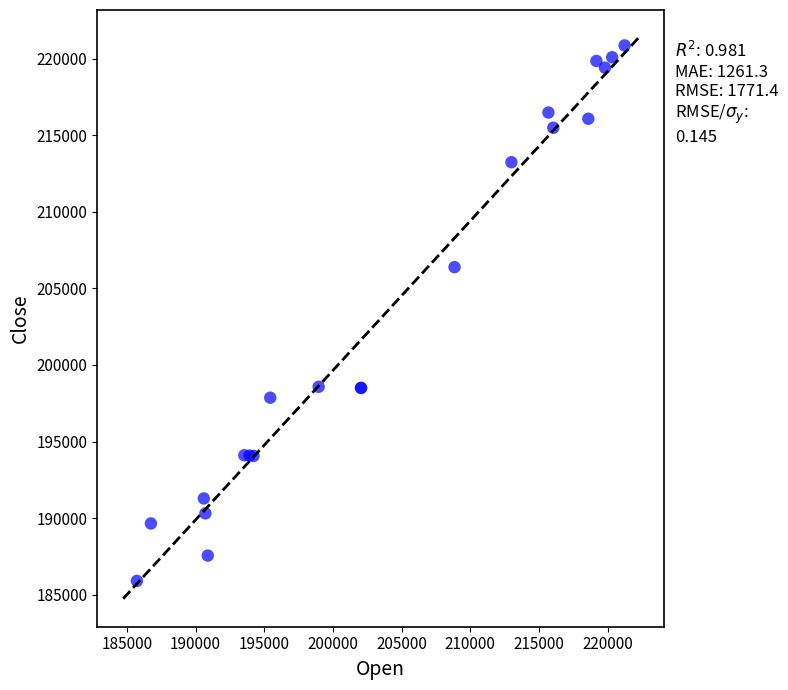

What Y value in the scatter plot is closest to 203383?

206389